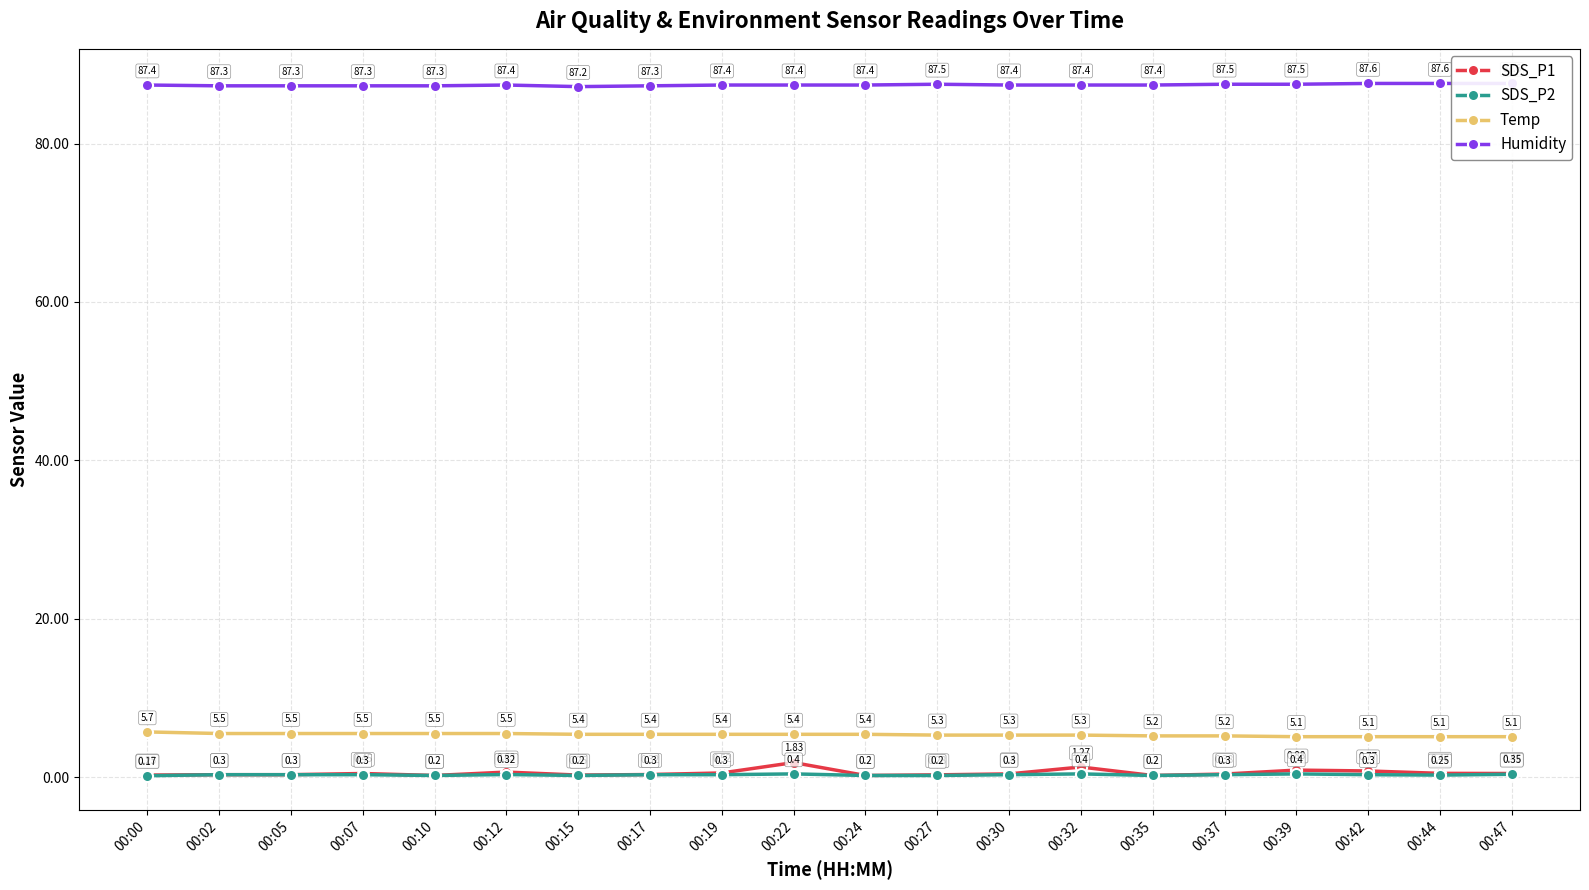

What is the total value across all series at 00:35?

93.0